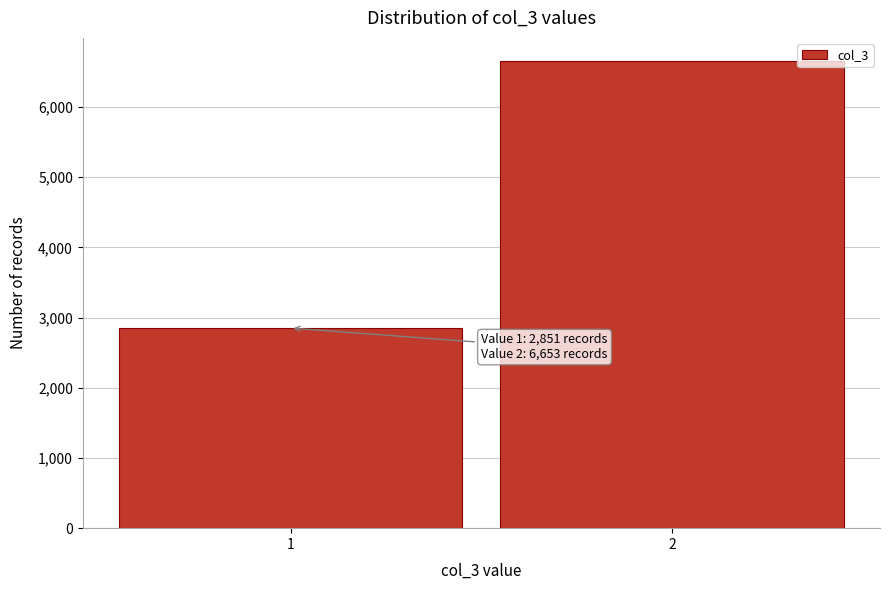

Reading left to right, transcribe all the data shown in this chart.

1=2851	2=6653